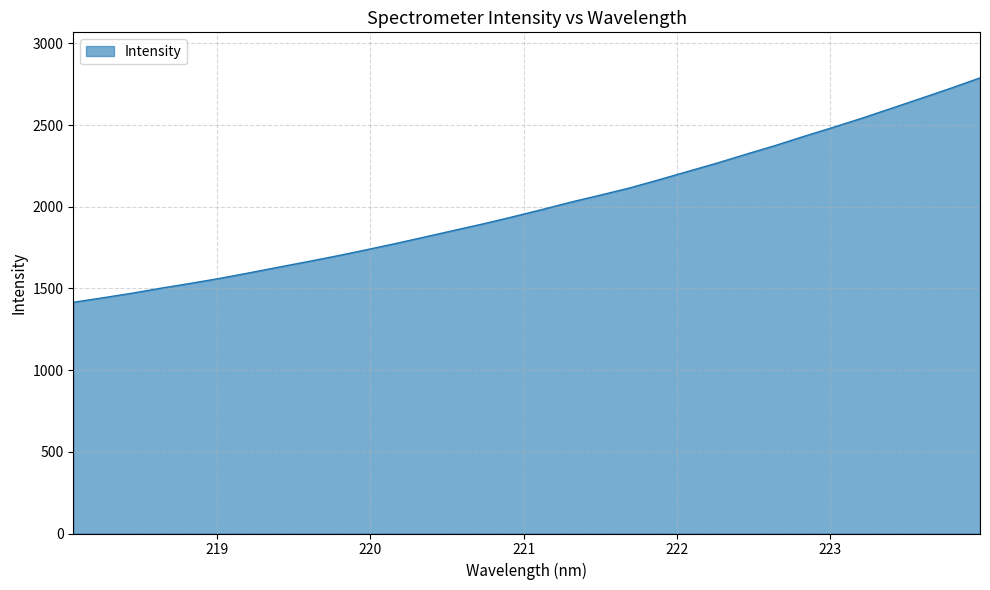

What is the greatest value displayed?

2789.1